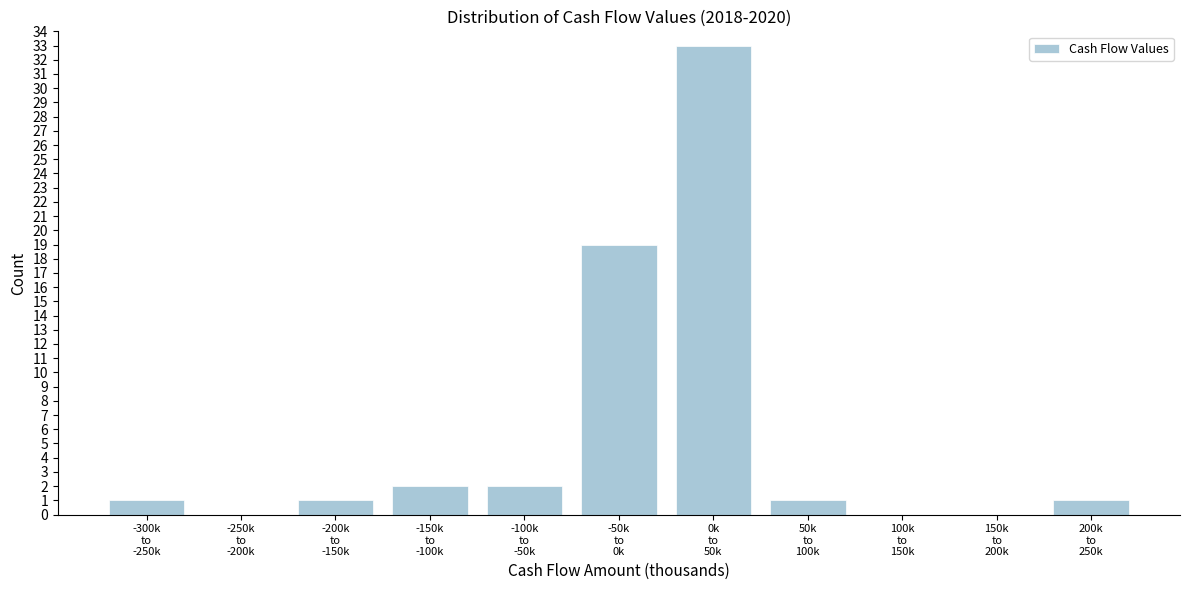

What is the sum of all values?

60